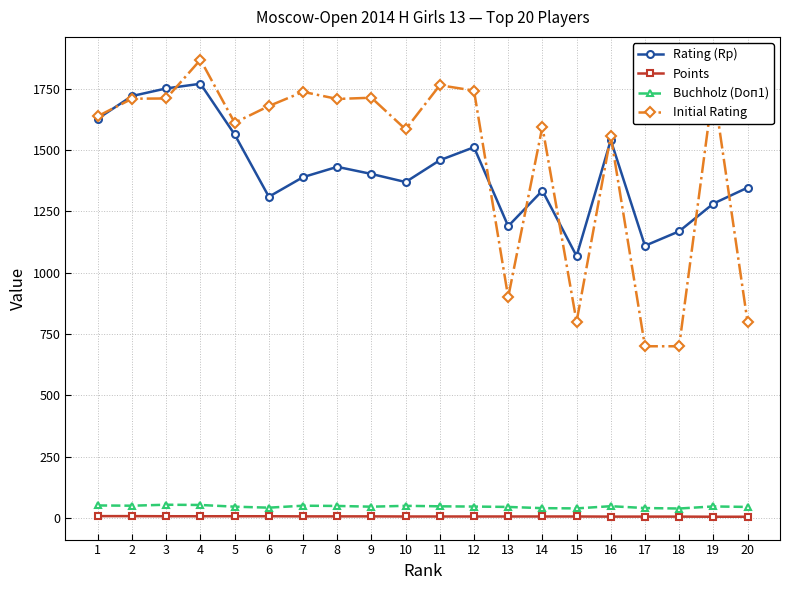

What are all the series names shown in the legend?

Rating (Rp), Points, Buchholz (Doп1), Initial Rating